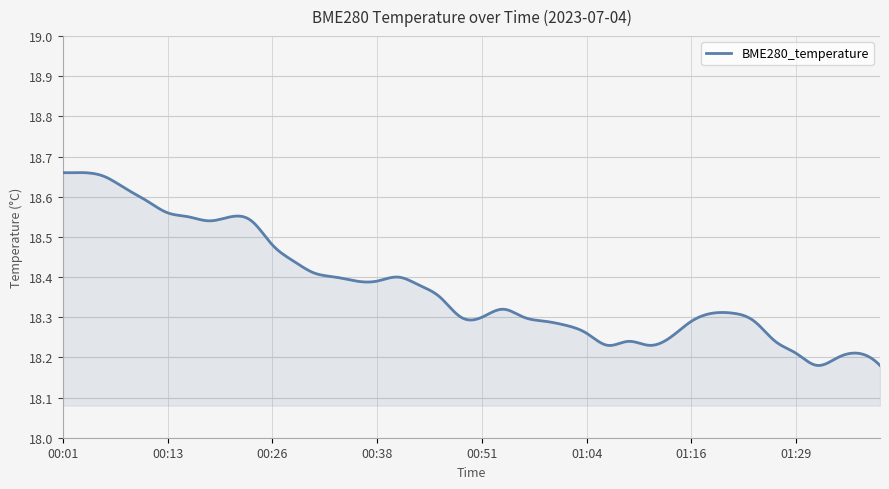

What is the difference between the maximum and minimum values?

0.5